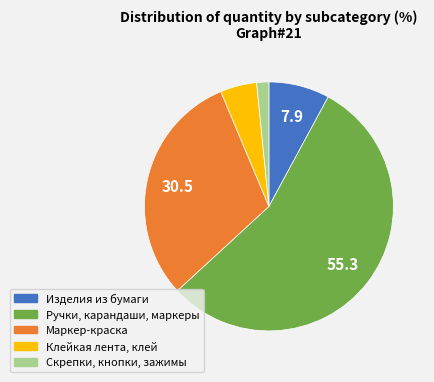

Is there any slice that represents more than half of the pie?

Yes